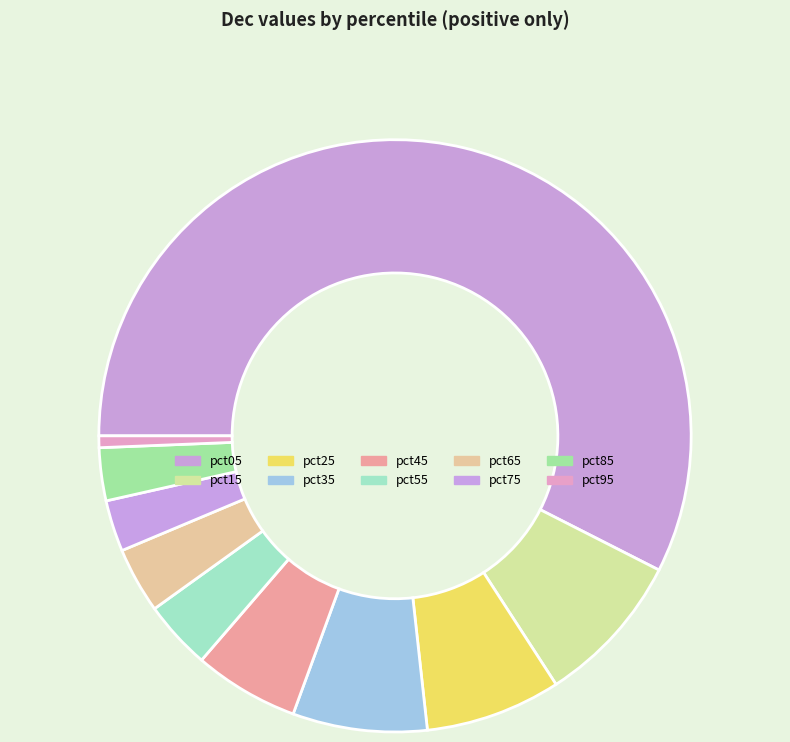

To the nearest percent, what is the difference between the largest and smallest slice percentages?

57%